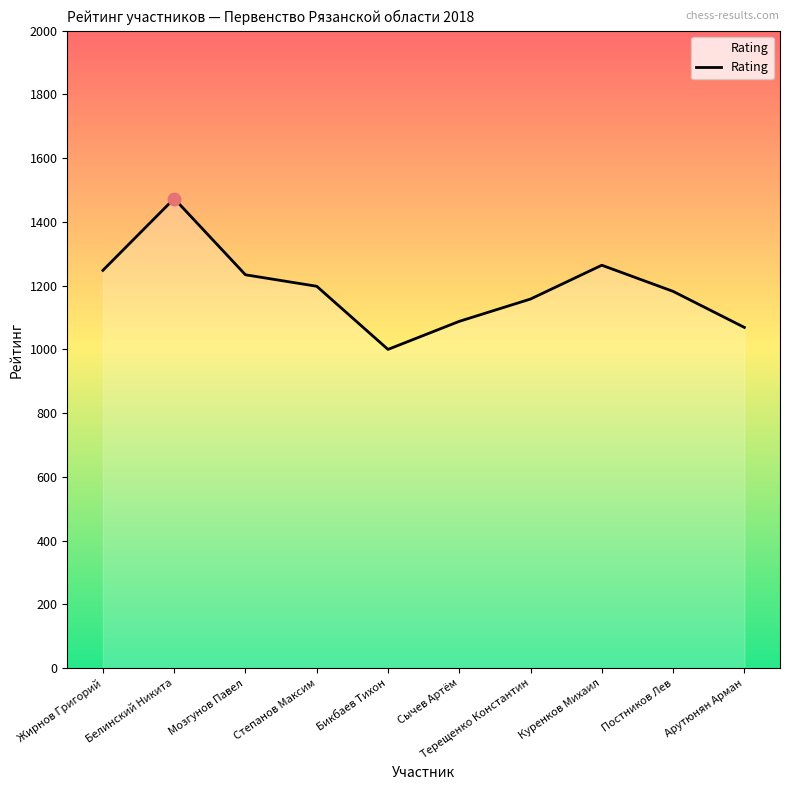

What is the smallest value displayed?

1000